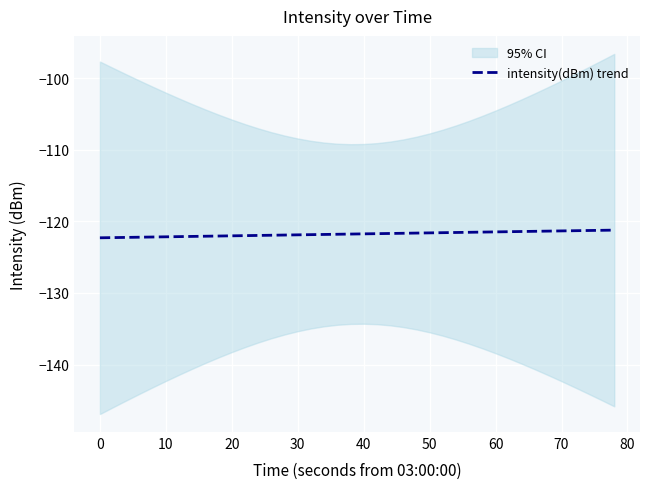

The intensity(dBm) trend series shows -41.3 at 60. True or false?

False